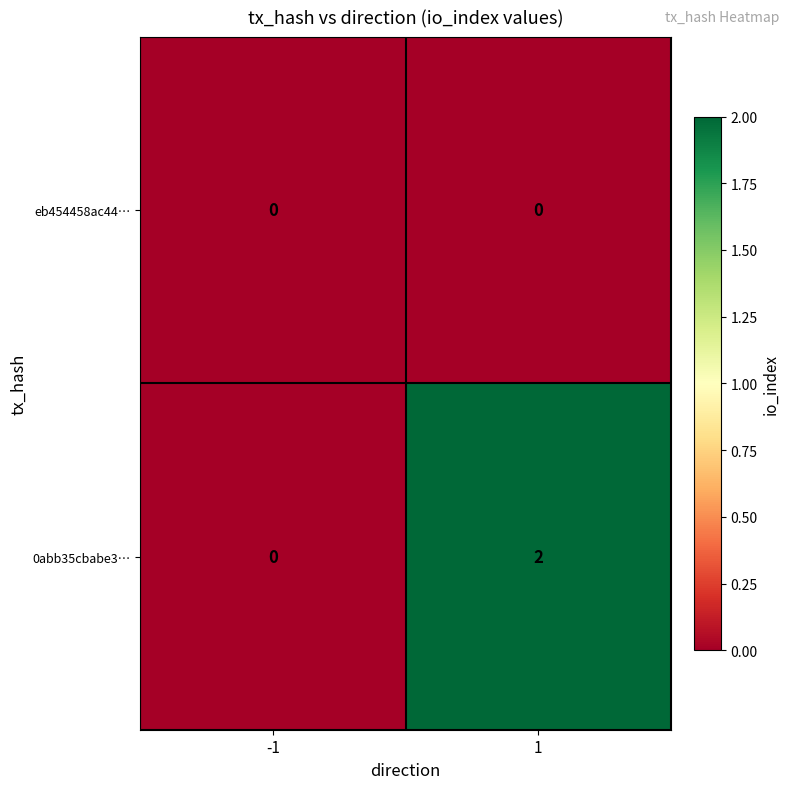

Between -1 and 1, which series saw the biggest shift?

0abb35cbabe3…